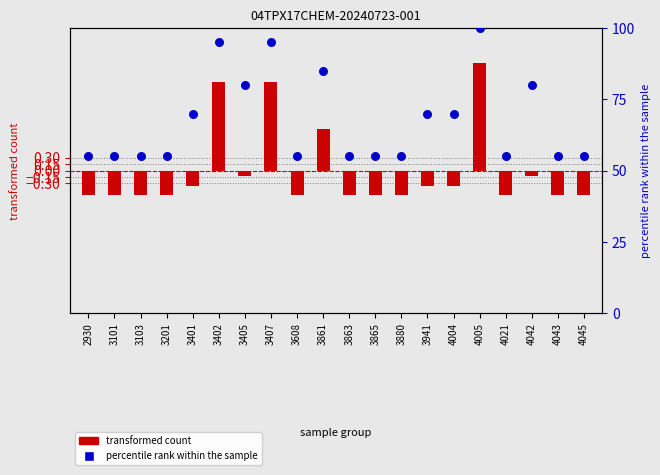

At how many categories does at least one series exceed 13?

20